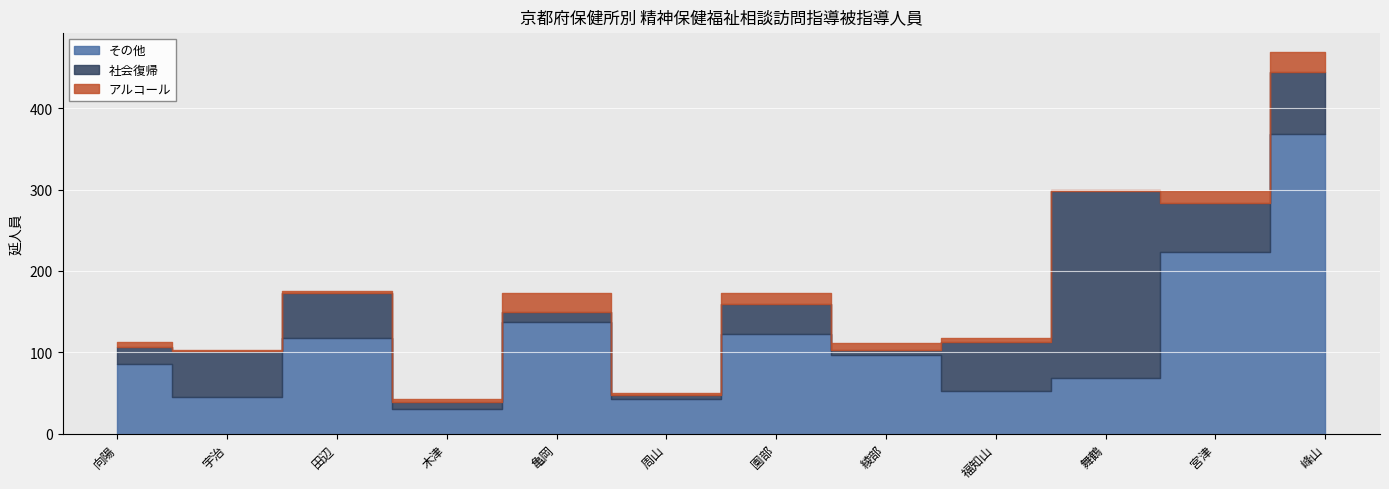

After their last crossing, which series has the higher values: その他 or 社会復帰?

その他